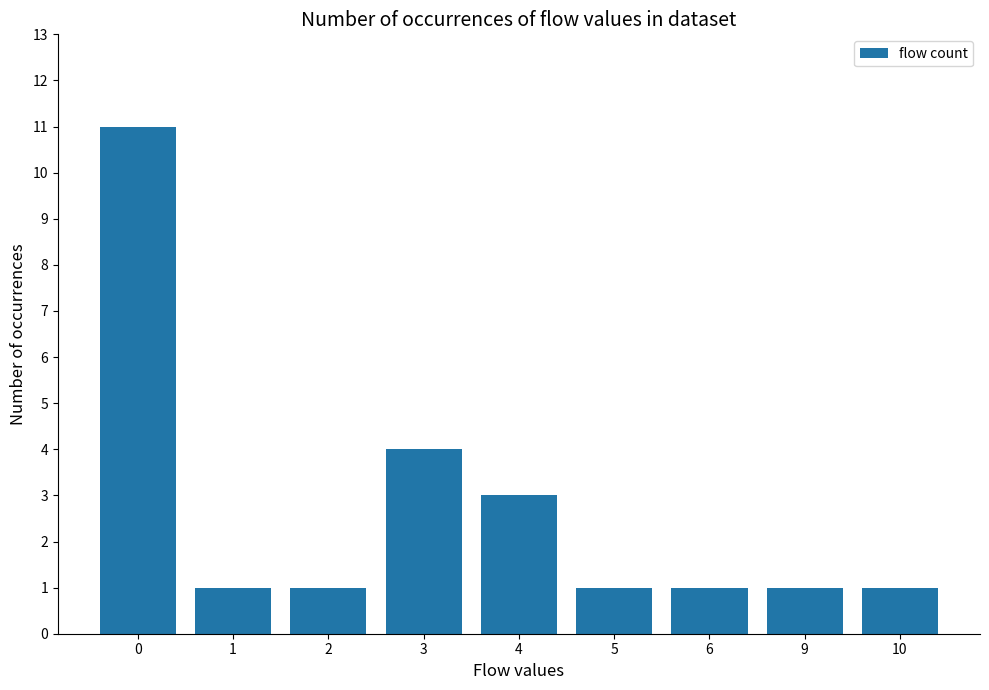

What is the difference between the values at 4 and 6?

2